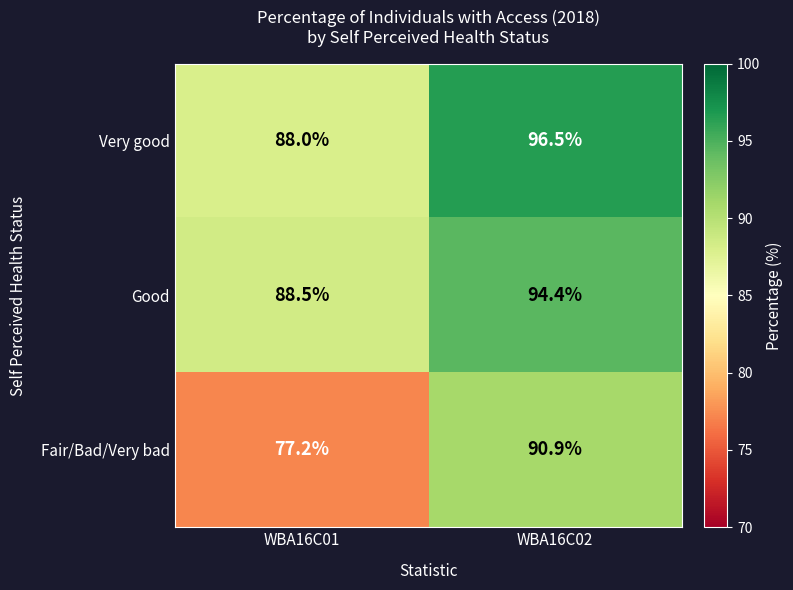

Reading right to left, what are all the values shown in this chart?

Very good: WBA16C02=96.5	WBA16C01=88.0
Good: WBA16C02=94.4	WBA16C01=88.5
Fair/Bad/Very bad: WBA16C02=90.9	WBA16C01=77.2